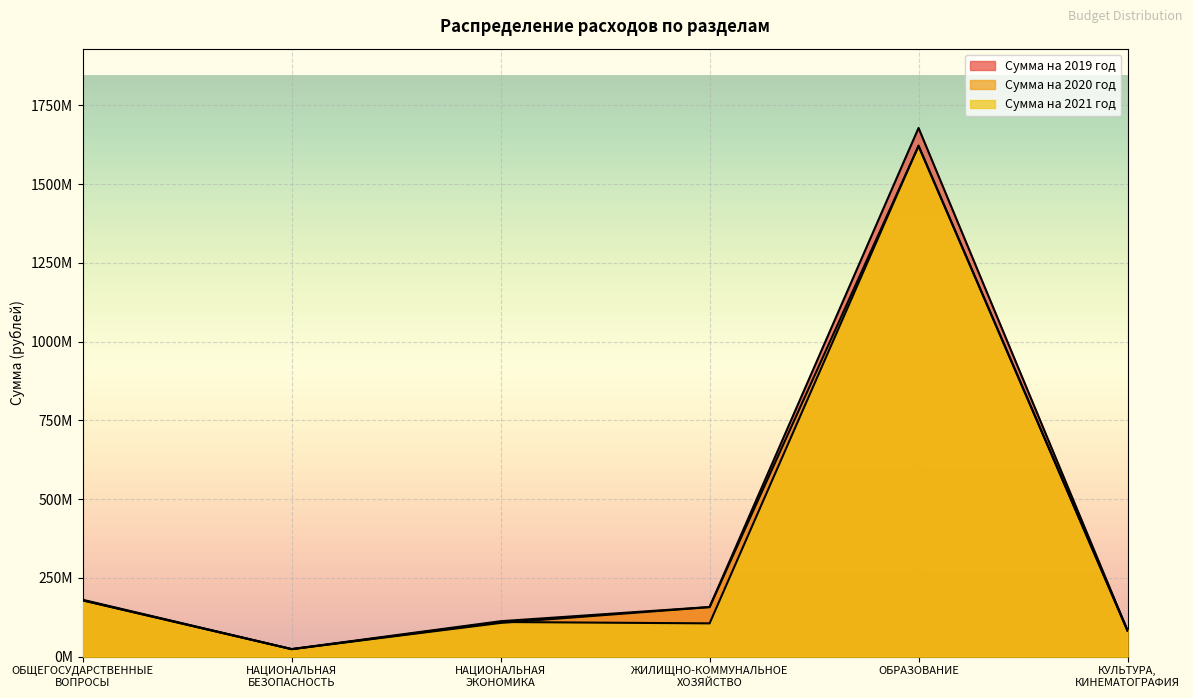

The Сумма на 2021 год series shows 105648942.2 at ЖИЛИЩНО-КОММУНАЛЬНОЕ
ХОЗЯЙСТВО. True or false?

True